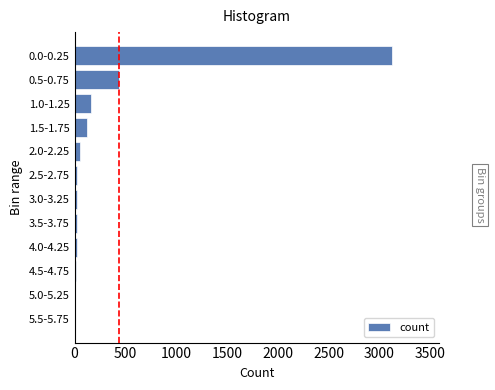

What is the sum of all values?

4026